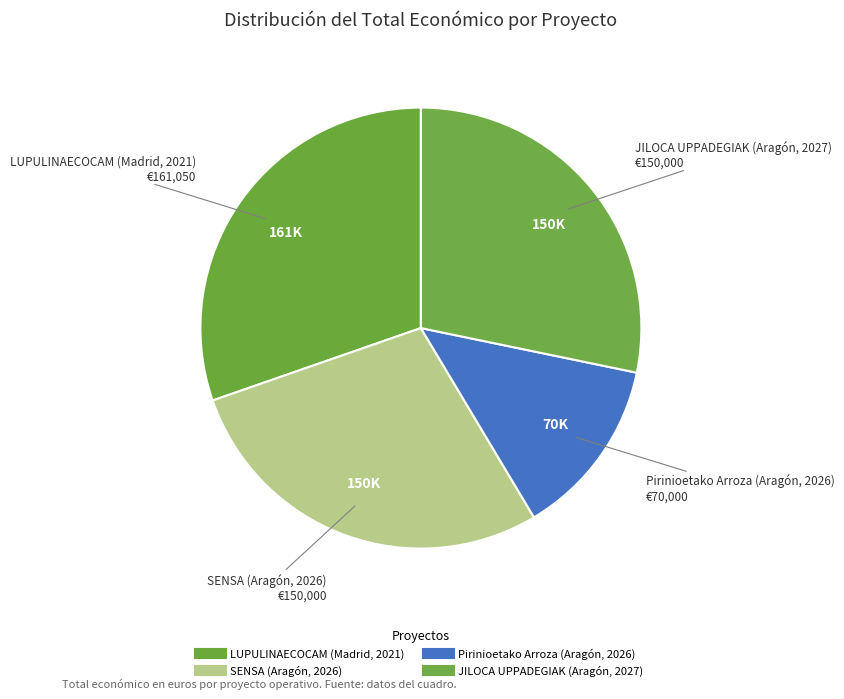

What percentage is the Pirinioetako Arroza (Aragón, 2026) slice, to the nearest percent?

13%